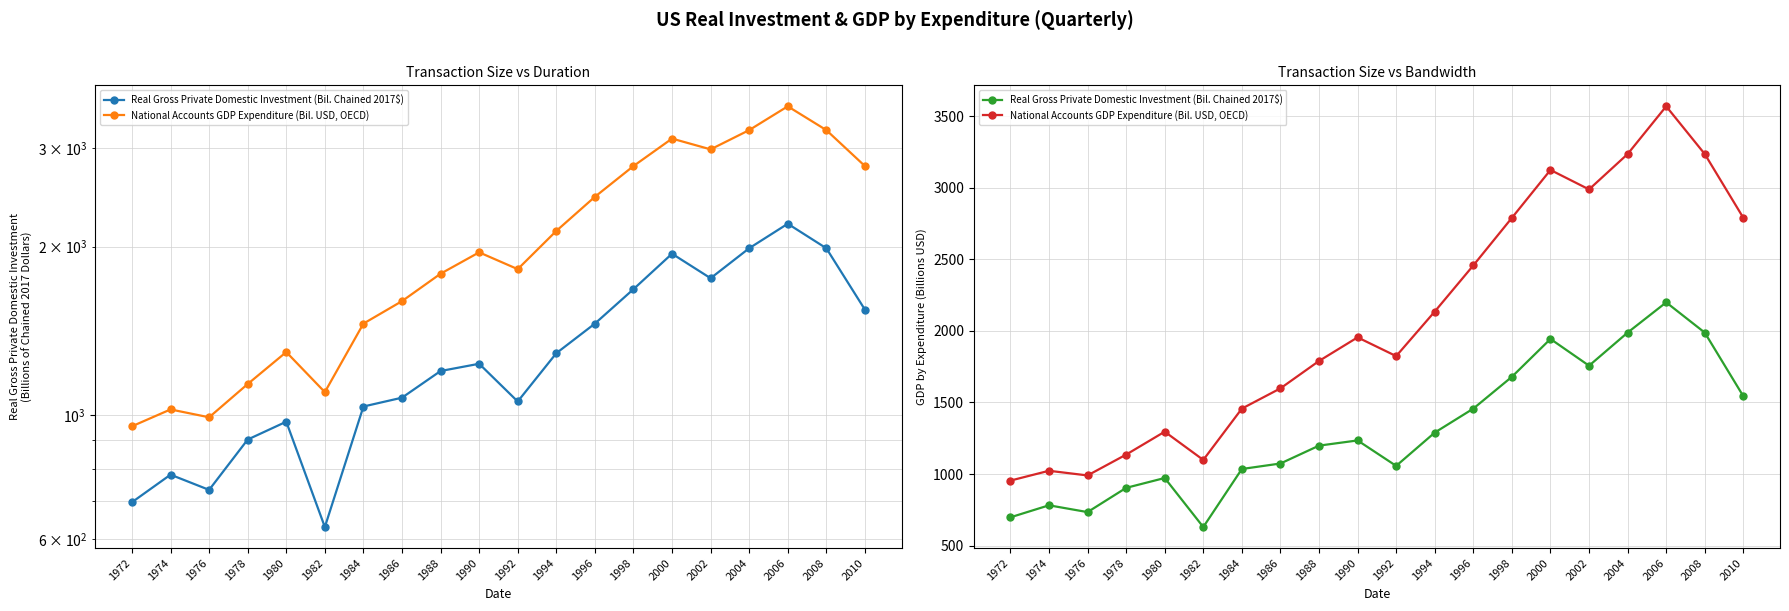

Reading left to right, what are all the values shown in this chart?

Real Gross Private Domestic Investment (Bil. Chained 2017$): 1972=697.6	1974=781.5	1976=734.0	1978=903.3	1980=972.2	1982=629.8	1984=1035.1	1986=1073.5	1988=1198.2	1990=1234.6	1992=1056.8	1994=1289.3	1996=1456.8	1998=1678.9	2000=1943.2	2002=1756.4	2004=1987.7	2006=2198.8	2008=1987.4	2010=1543.2
National Accounts GDP Expenditure (Bil. USD, OECD): 1972=954.1	1974=1022.7	1976=990.1	1978=1135.6	1980=1295.6	1982=1098.4	1984=1456.8	1986=1598.2	1988=1789.5	1990=1954.3	1992=1823.5	1994=2134.6	1996=2456.8	1998=2789.0	2000=3123.5	2002=2987.7	2004=3234.6	2006=3567.9	2008=3234.6	2010=2789.0